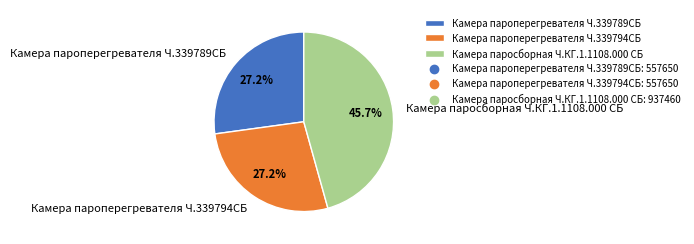

Is there any slice that represents more than half of the pie?

No